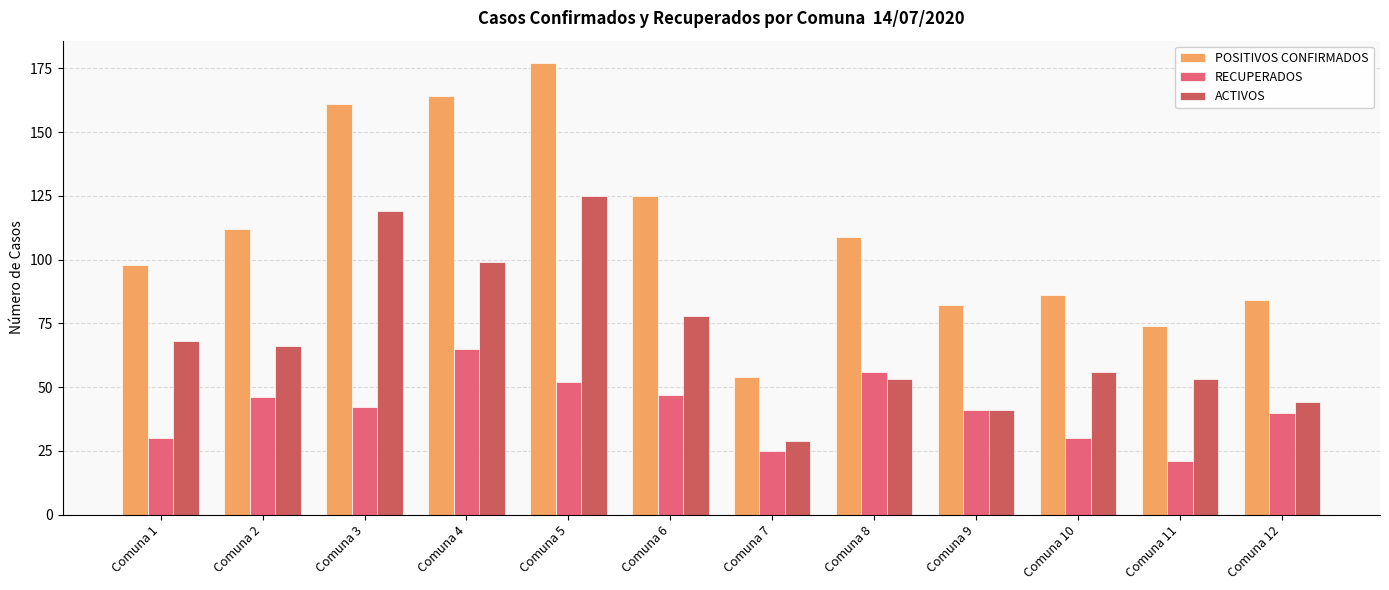

What is the approximate value of RECUPERADOS at Comuna 7?

25